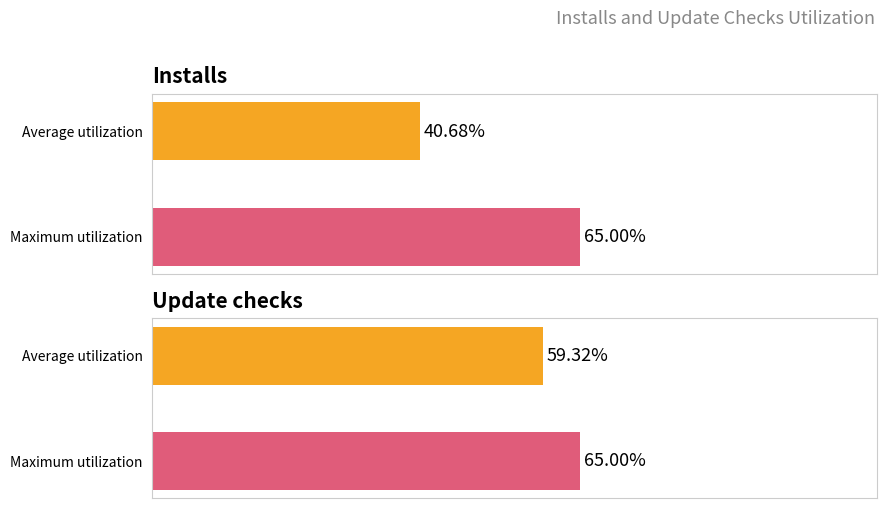

Reading left to right, transcribe all the data shown in this chart.

Installs: 40.7	65.0
Update checks: 59.3	65.0